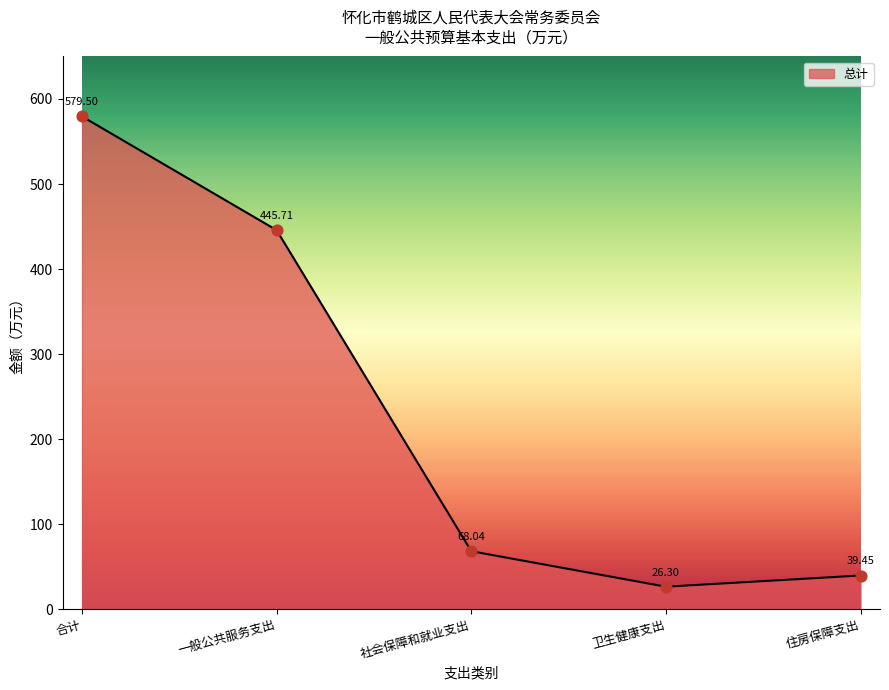

What is the change in value from 一般公共服务支出 to 卫生健康支出?

-419.4